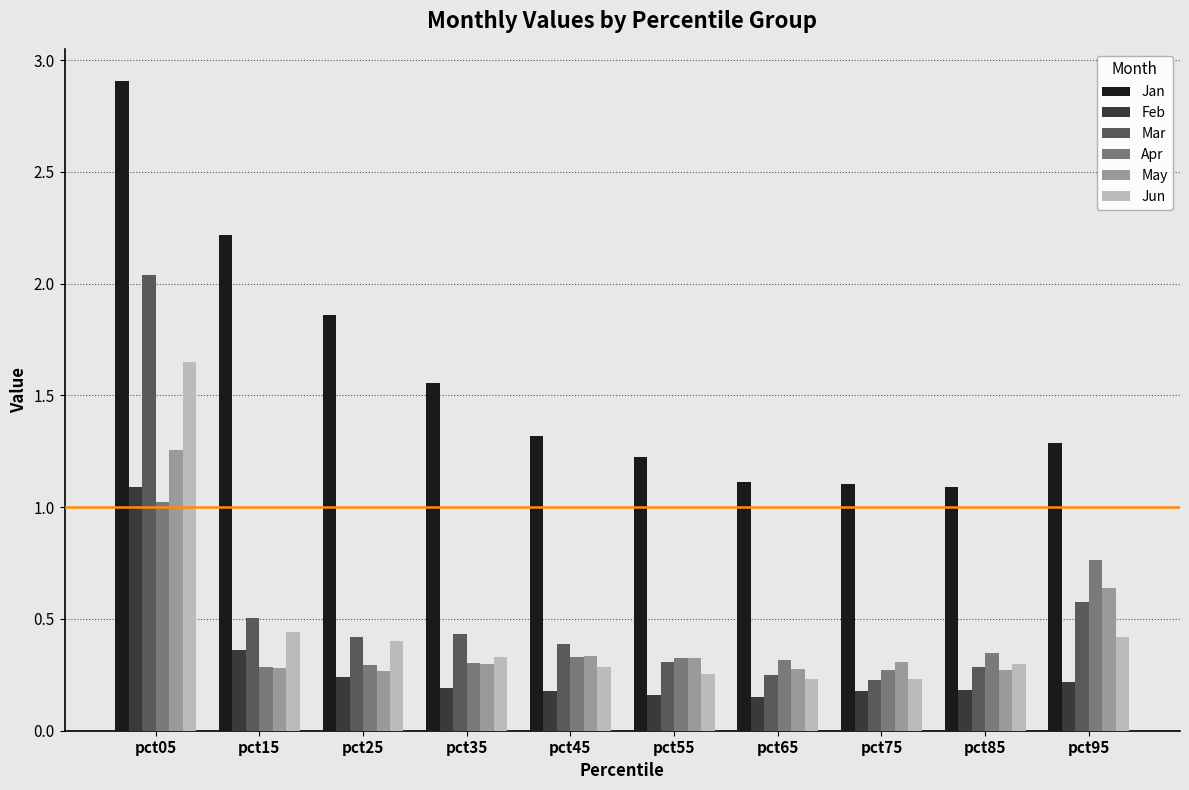

The value of Jun at pct75 is 0.2. True or false?

True